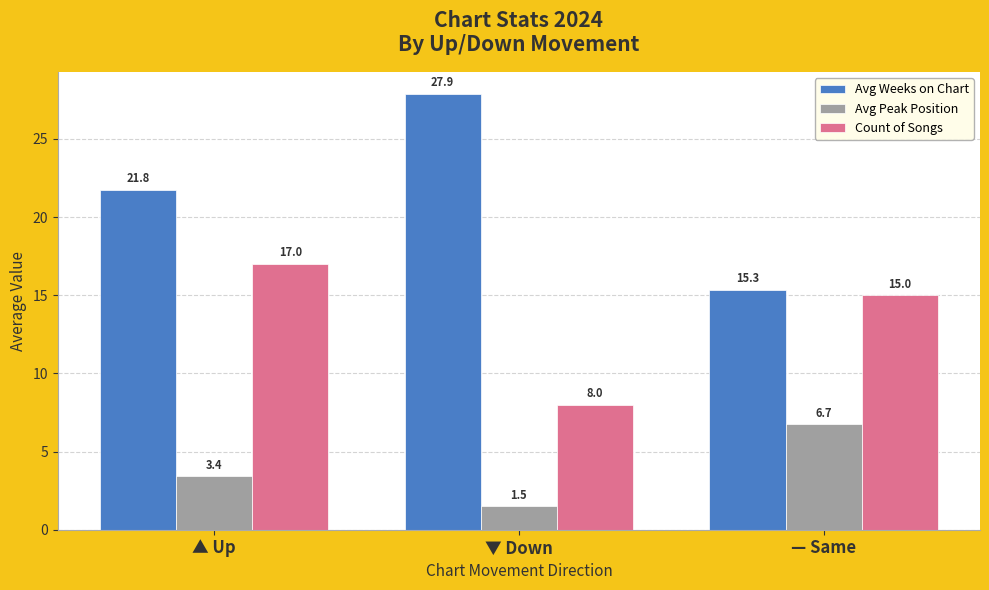

What is the lowest value of the Avg Peak Position series?

1.5